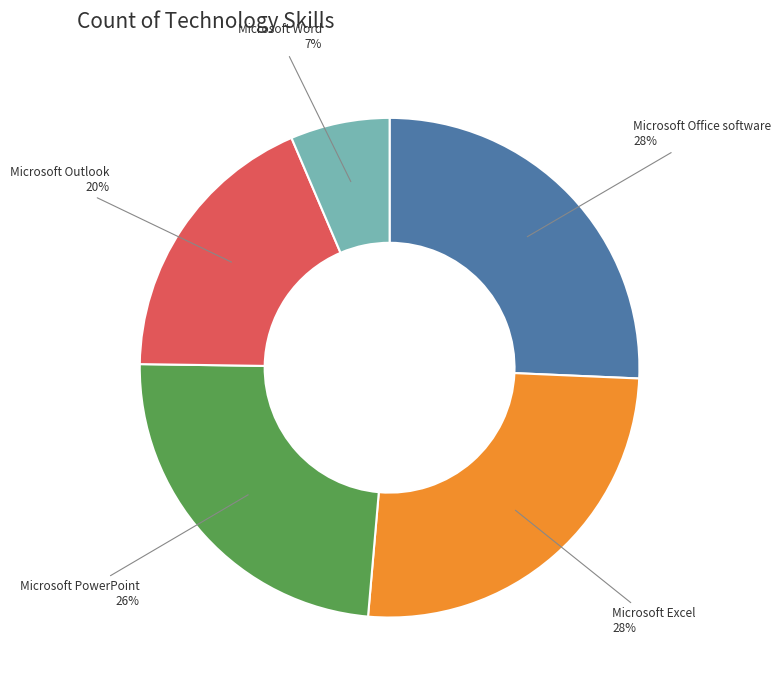

Approximately how many times larger is the value at Microsoft Office software compared to Microsoft PowerPoint?

1.1